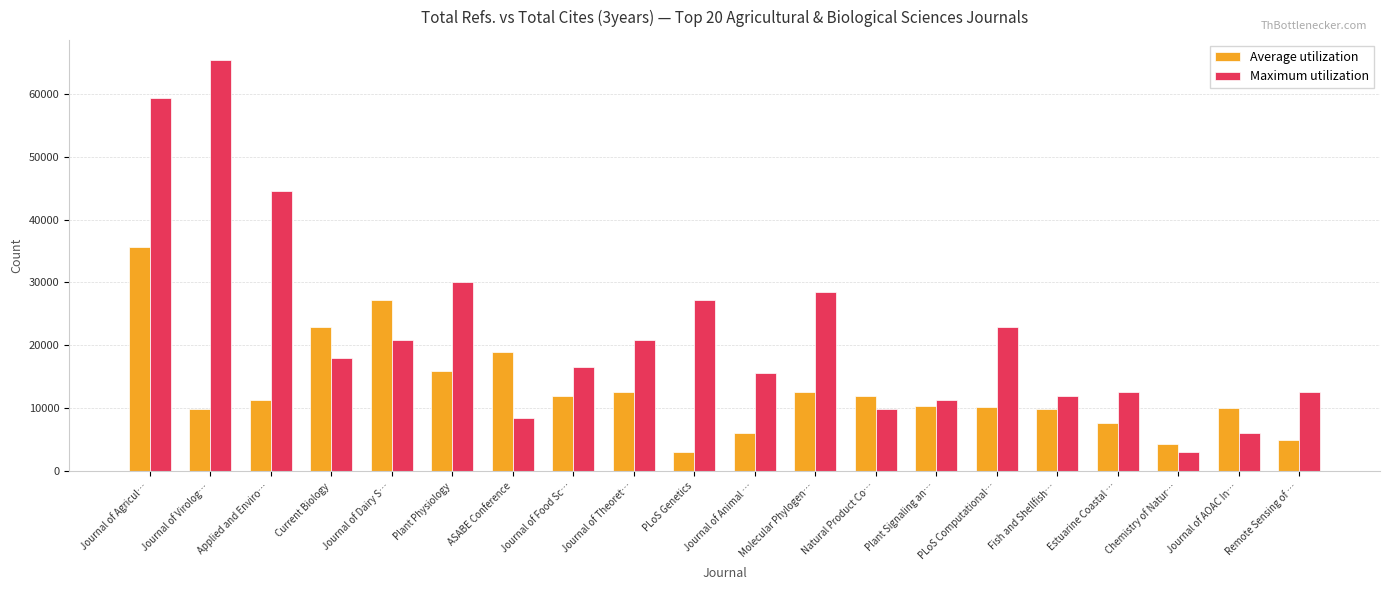

What is the label of the 15th bar from the left?

PLoS Computational…